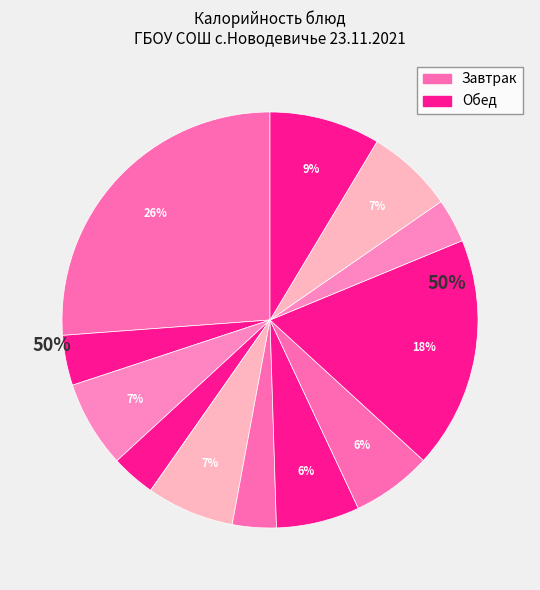

What is the total percentage of Салат из моркови and Хлеб (обед)?

13.2%